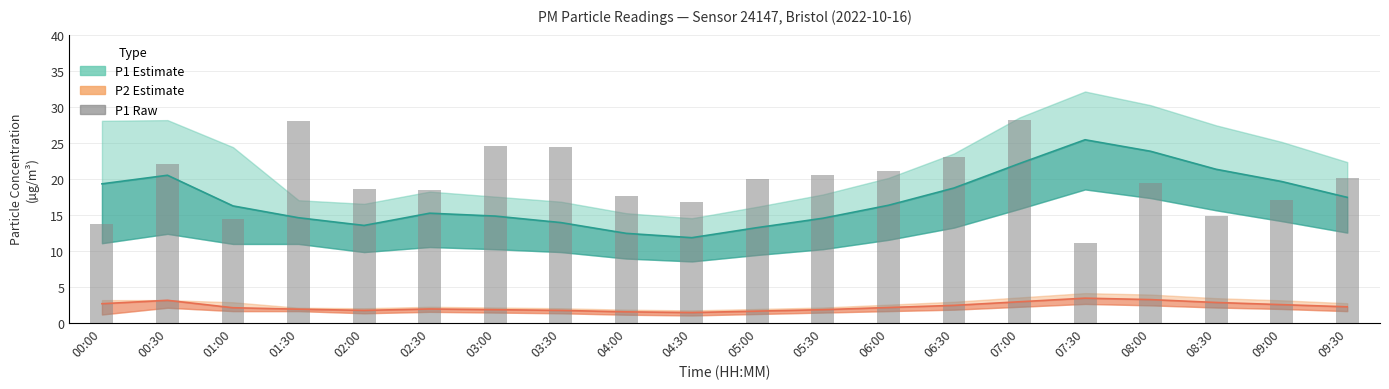

What is the sum of the P1 (raw readings) values at 03:00 and 09:00?

41.6